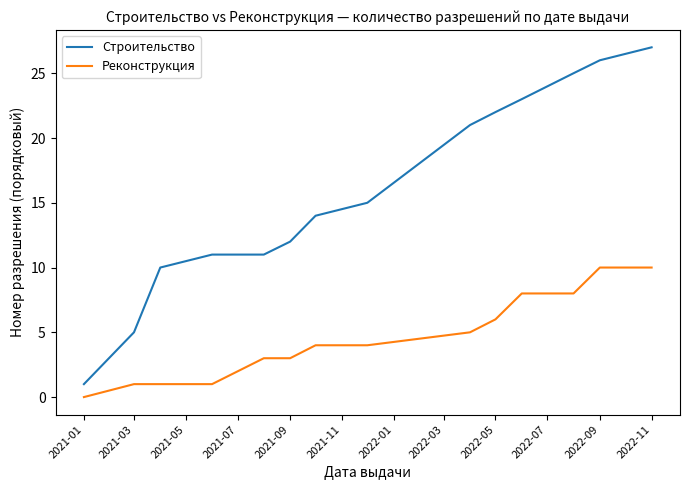

True or false: Строительство and Реконструкция intersect in this chart.

False